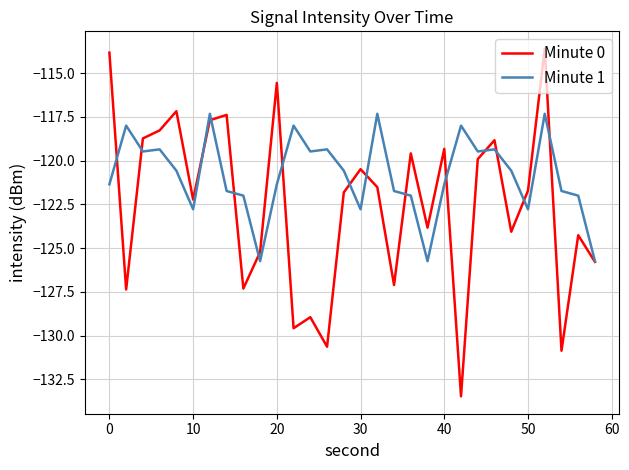

Which series has the largest total across all categories?

Minute 1